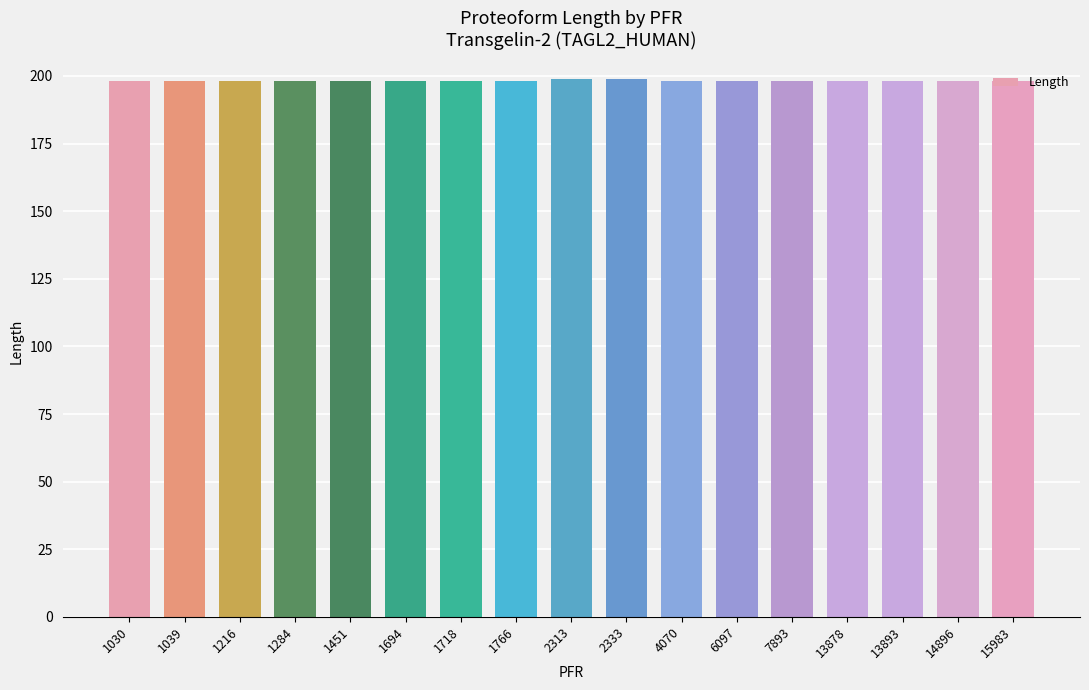

What is the sum of all values?

3368